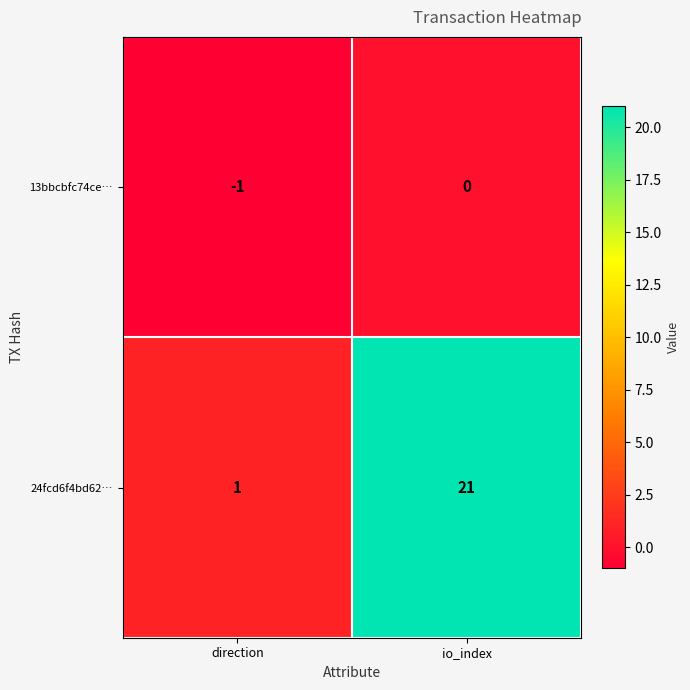

Which series has the widest spread of values?

24fcd6f4bd62…